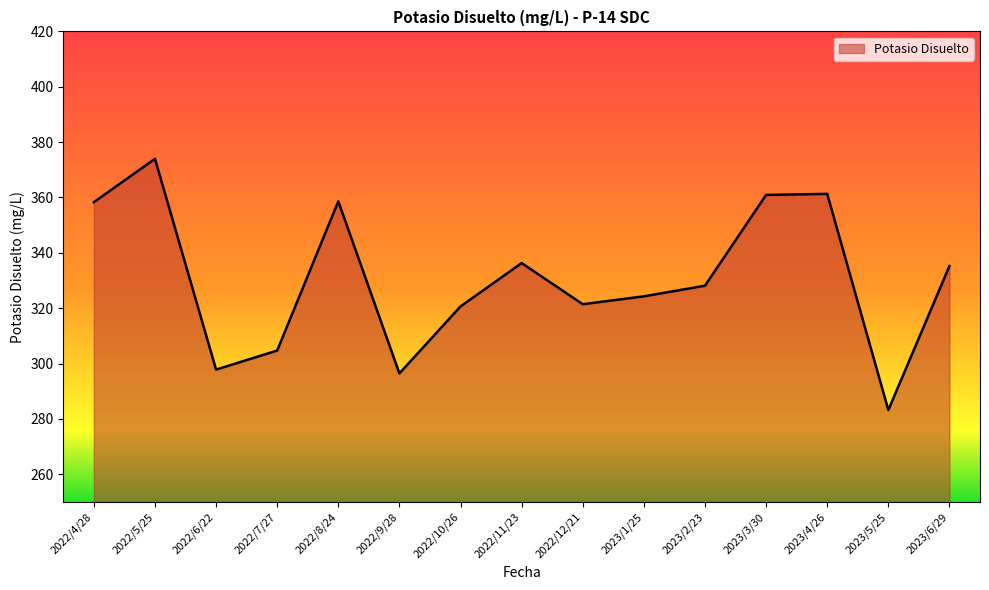

What value does the data have at 2022/10/26?

320.6